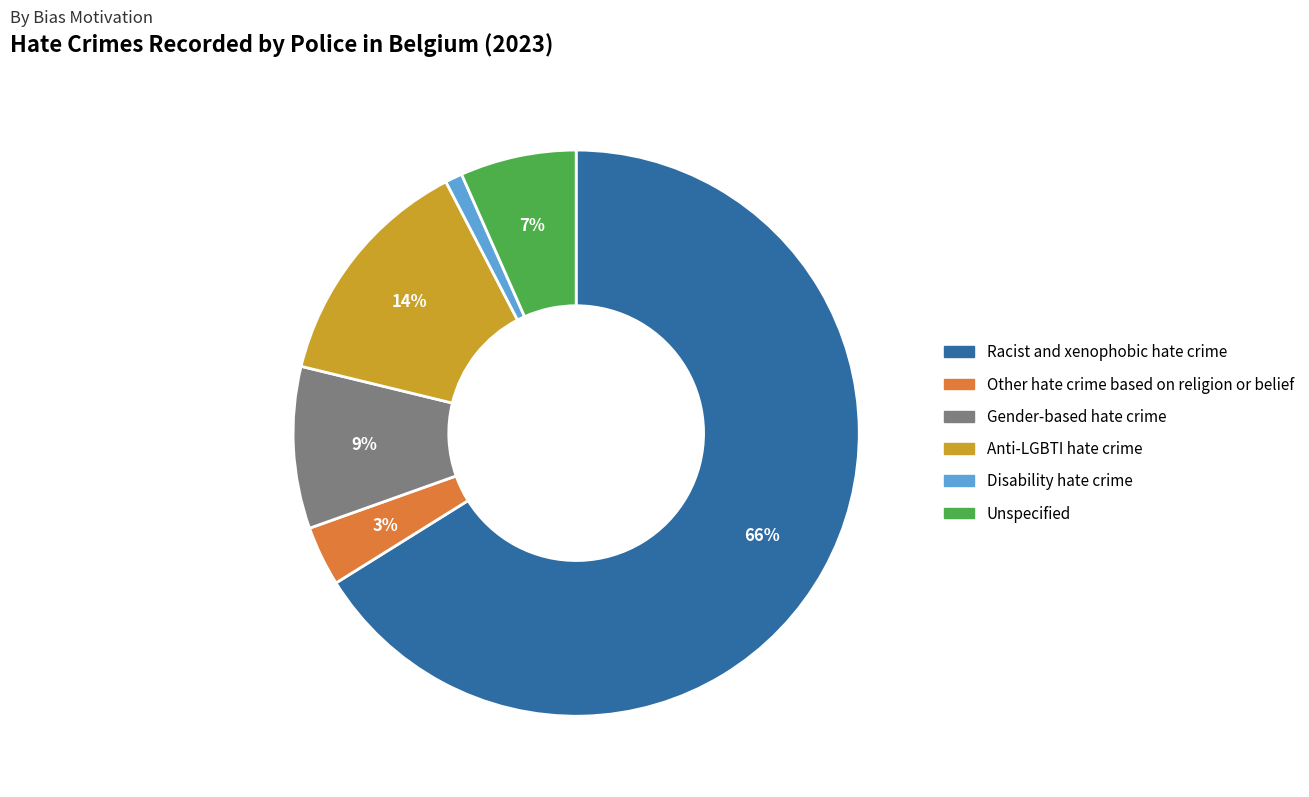

What percentage is the Disability hate crime slice, to the nearest percent?

1%